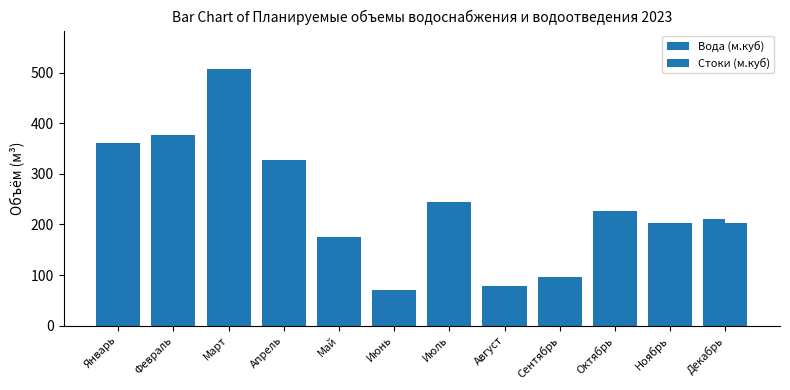

How many bars are there in each group?

2